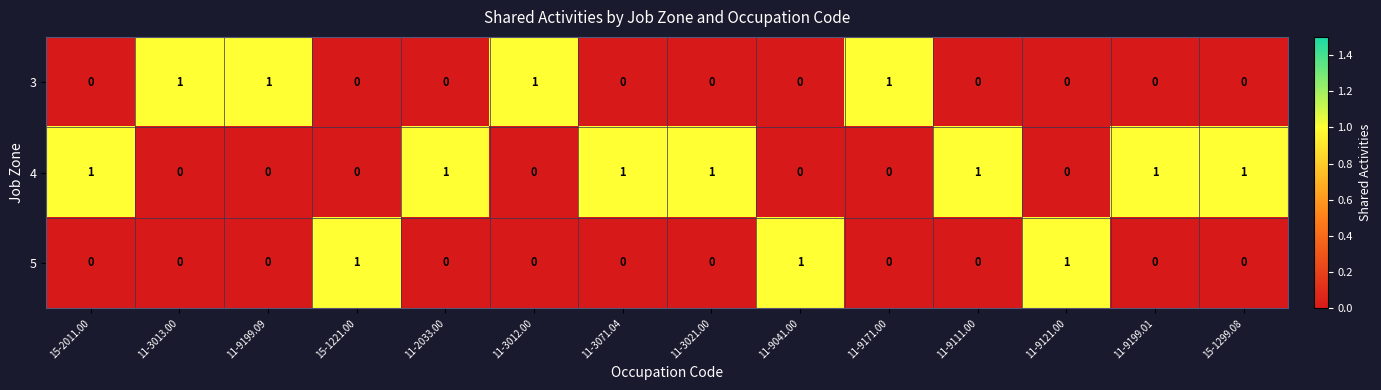

What is the sum of all 3 values?

4